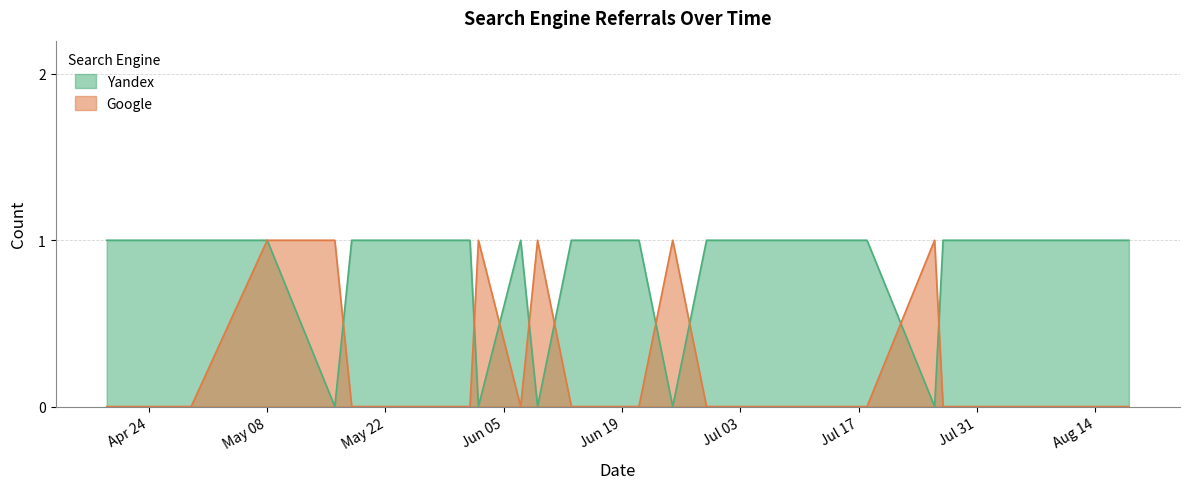

True or false: Google has a value of 0 at 2018-07-18.

True